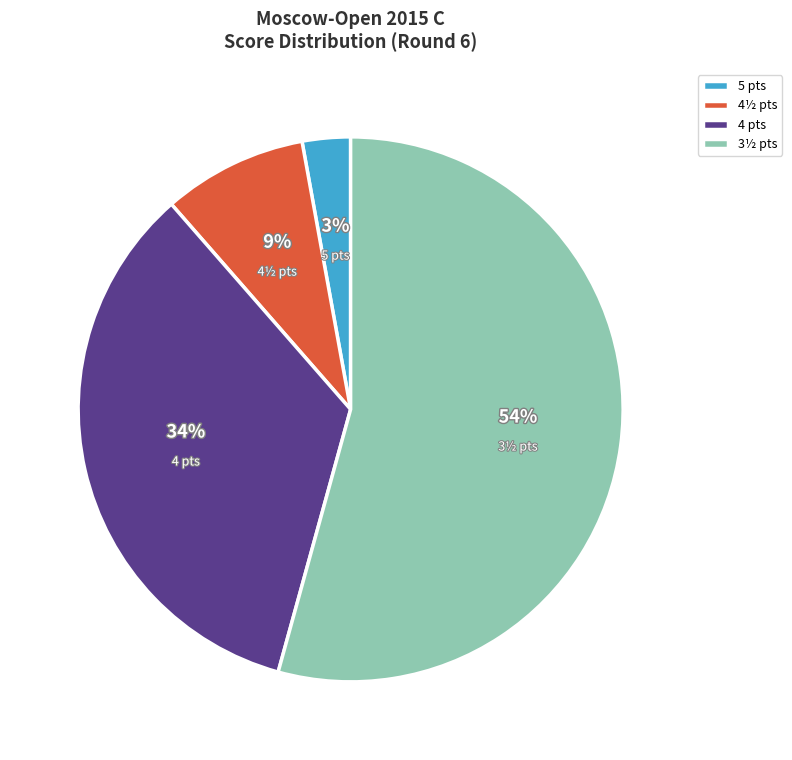

What percentage is the 4 pts slice, to the nearest percent?

34%